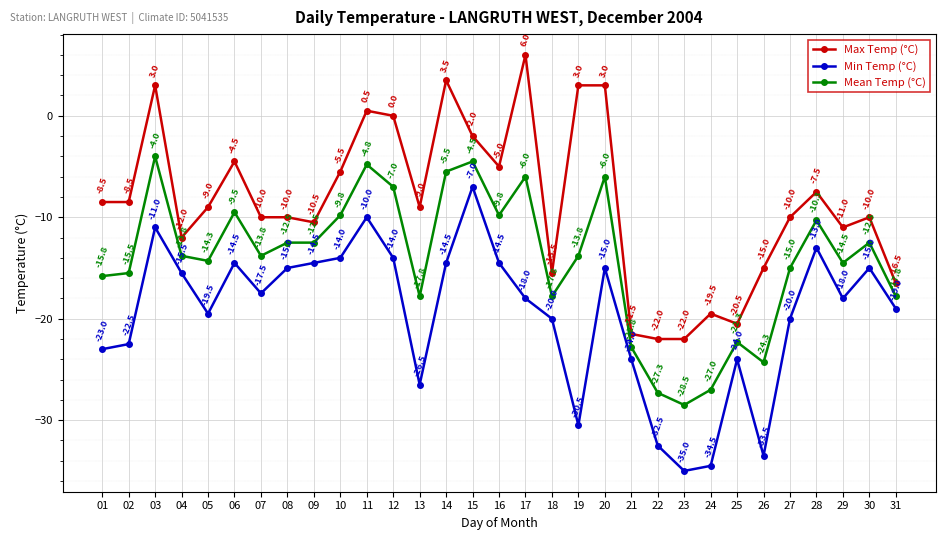

True or false: Min Temp (°C) and Max Temp (°C) intersect in this chart.

False